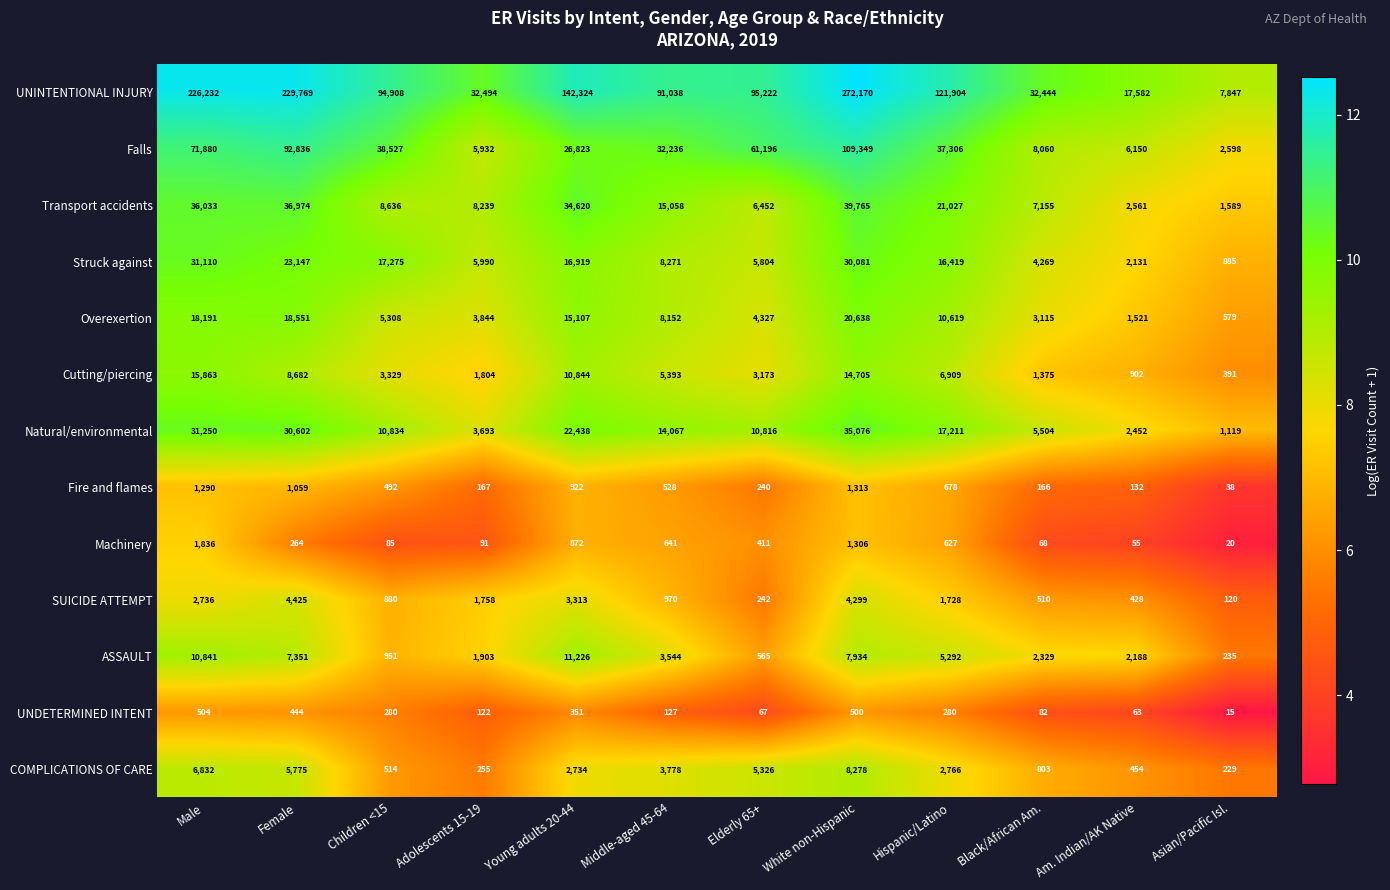

What is the spread (max minus min) of values at Black/African Am.?

32376